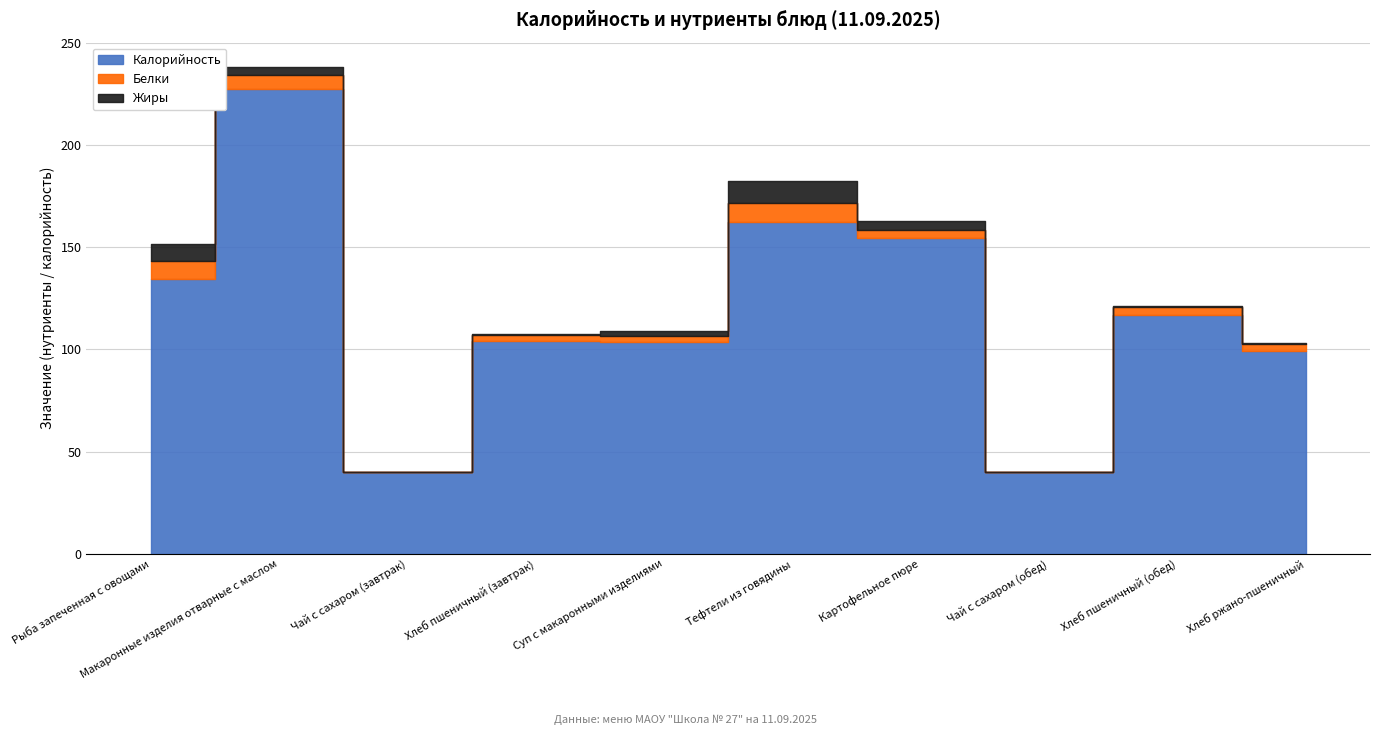

In Белки, how many points are lower than both neighbors (excluding endpoints)?

3